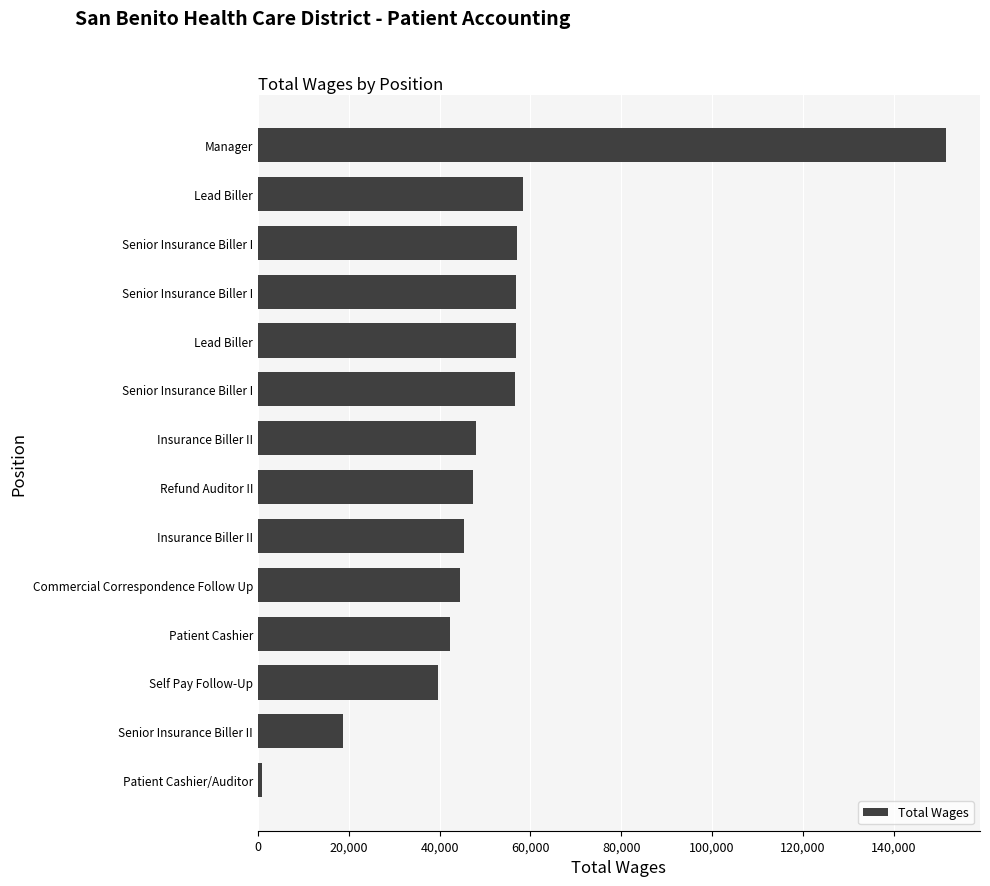

What is the difference between the second highest and minimum values?

57413